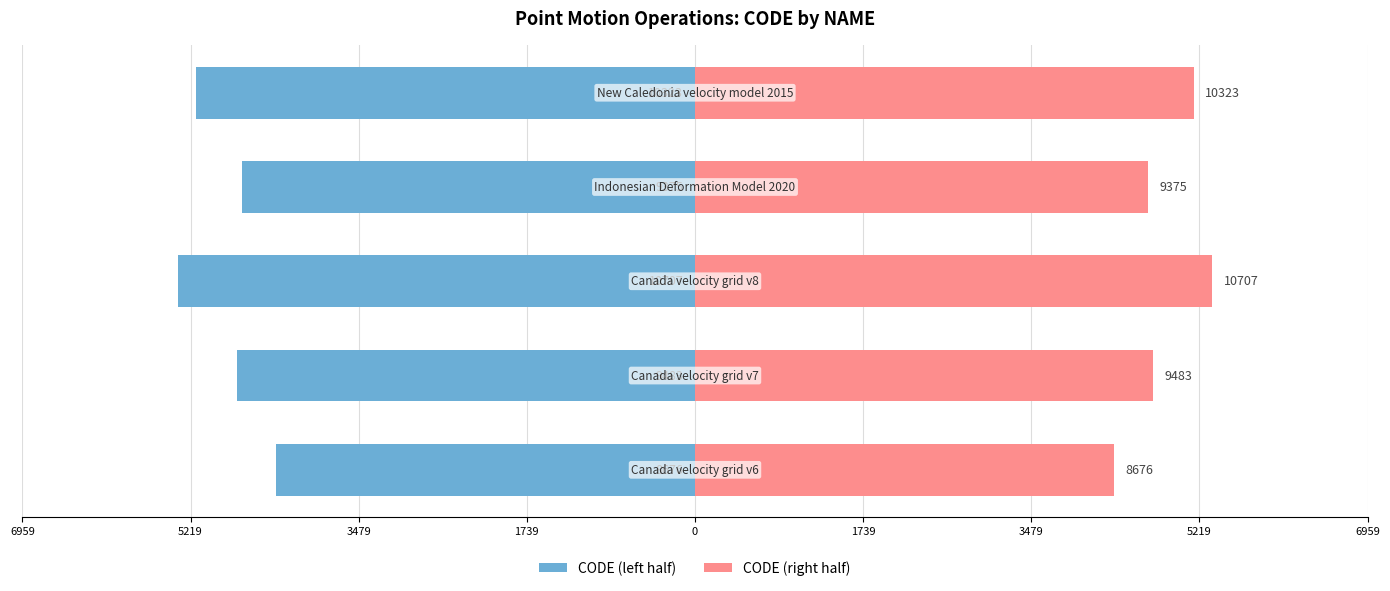

Between 5219 and 3479, which is larger?

3479